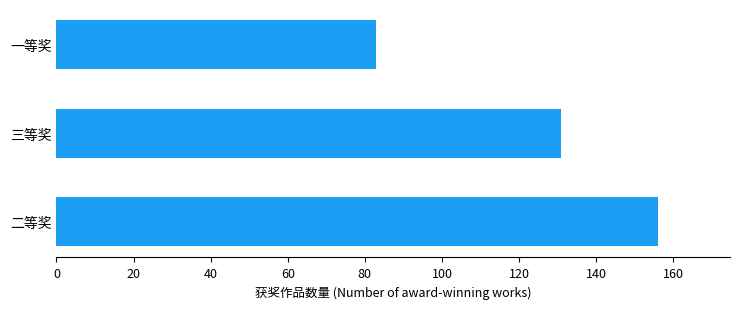

Between 三等奖 and 一等奖, which is larger?

三等奖